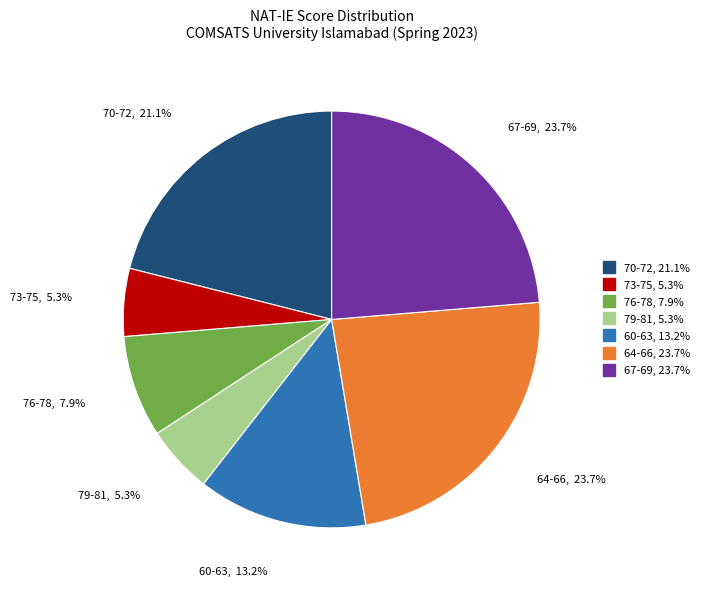

To the nearest percent, what is the average slice percentage?

14%